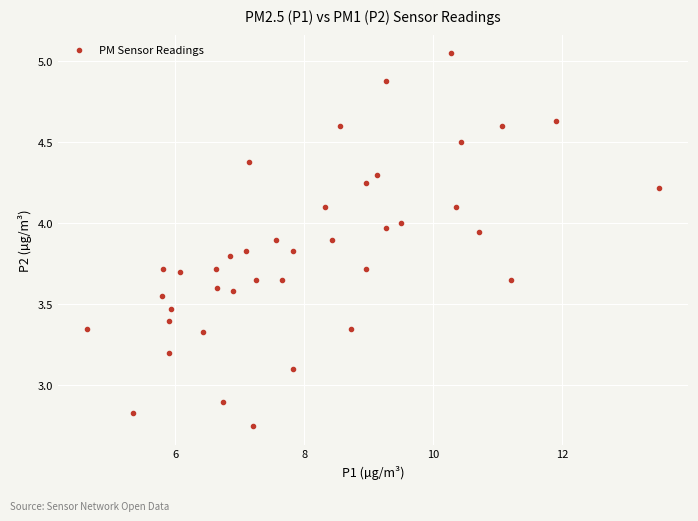

What is the range of X values (max minus min)?

8.9